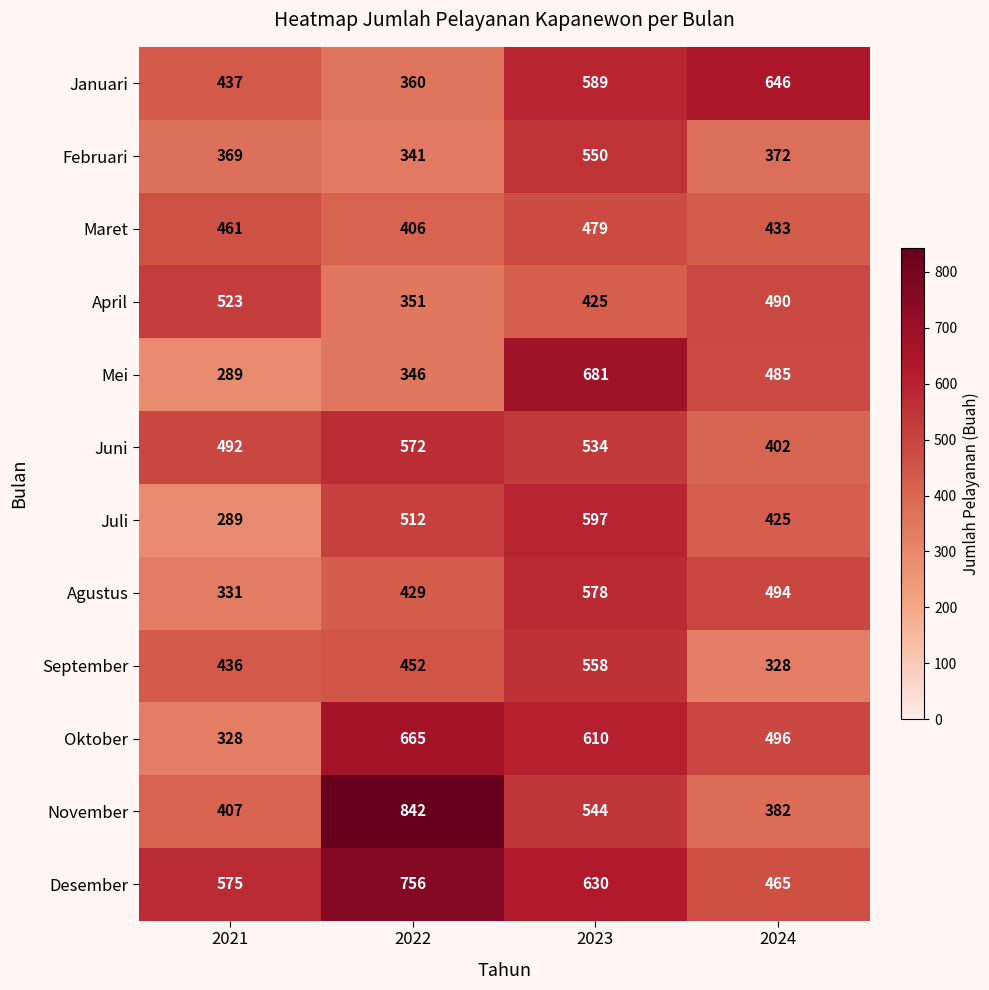

At how many categories does at least one series exceed 400?

4